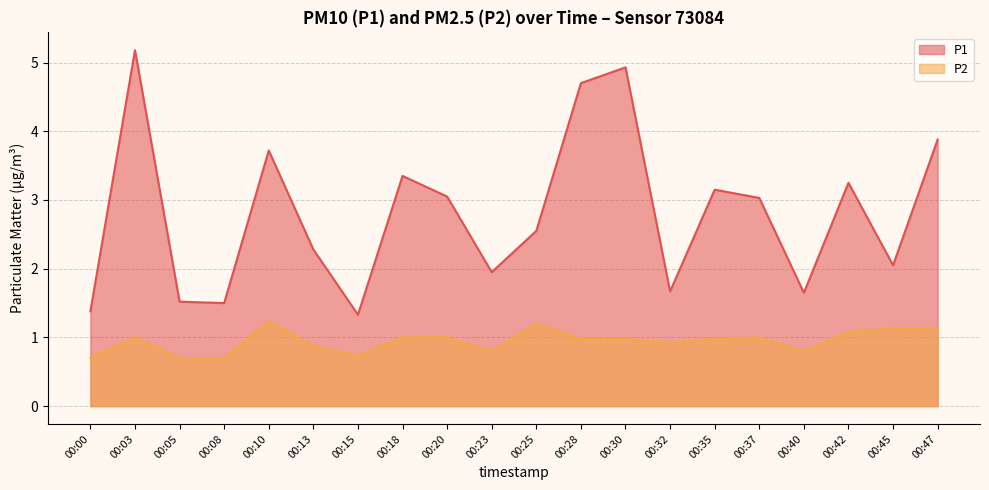

True or false: P1 has more than 0 interior local peaks.

True